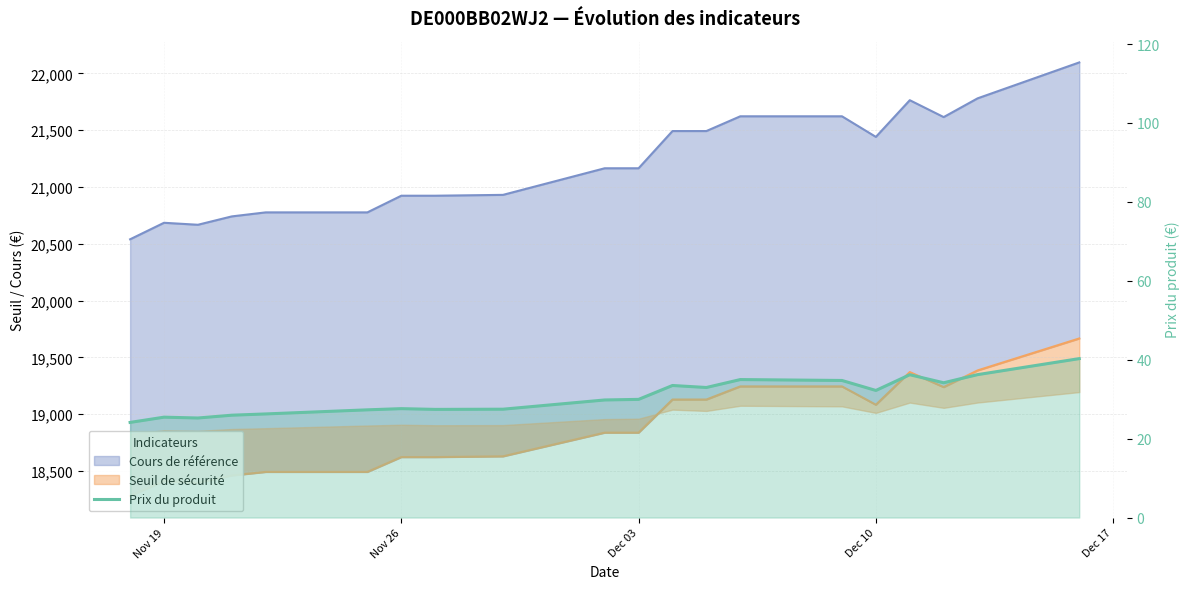

What is the smallest value displayed?

24.1